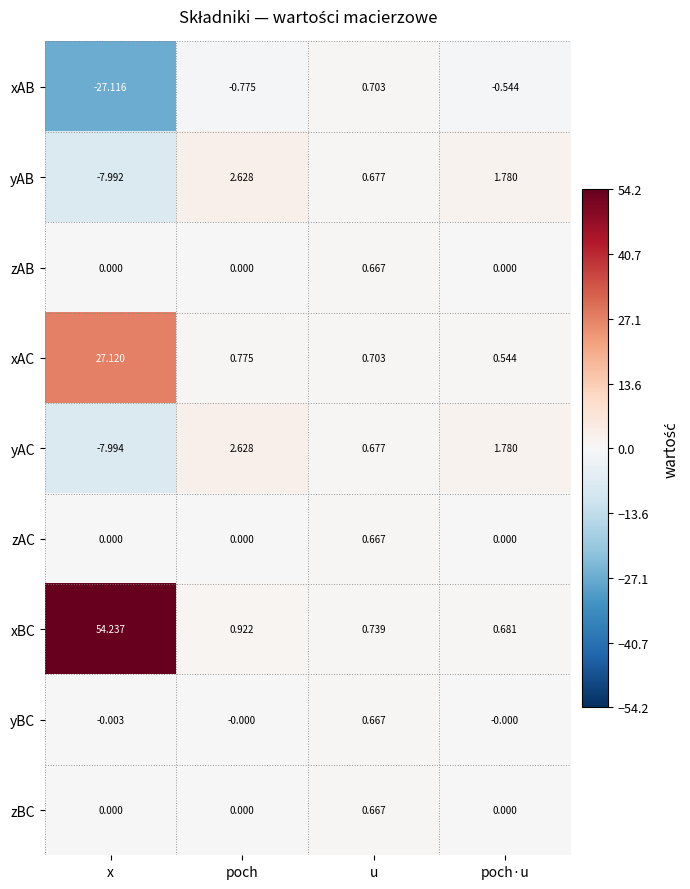

At how many categories does at least one series exceed 46?

1